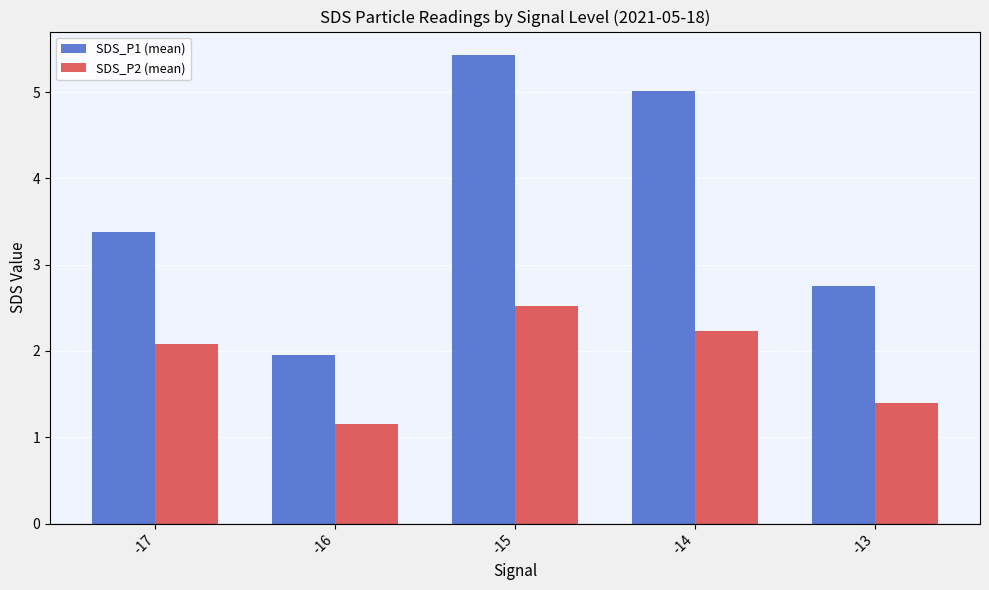

What is the greatest value displayed?

5.4